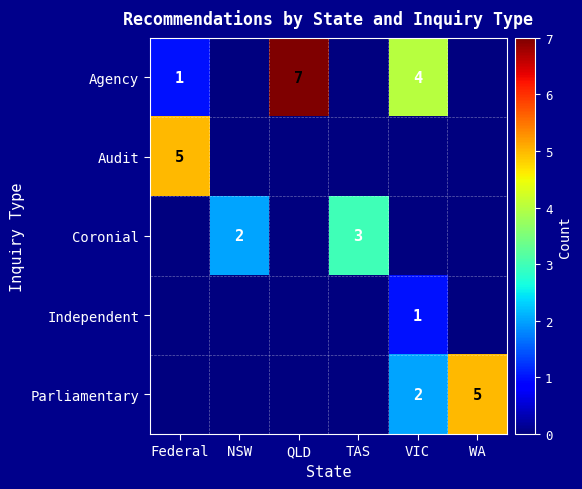

The value of Agency at VIC is 4. True or false?

True